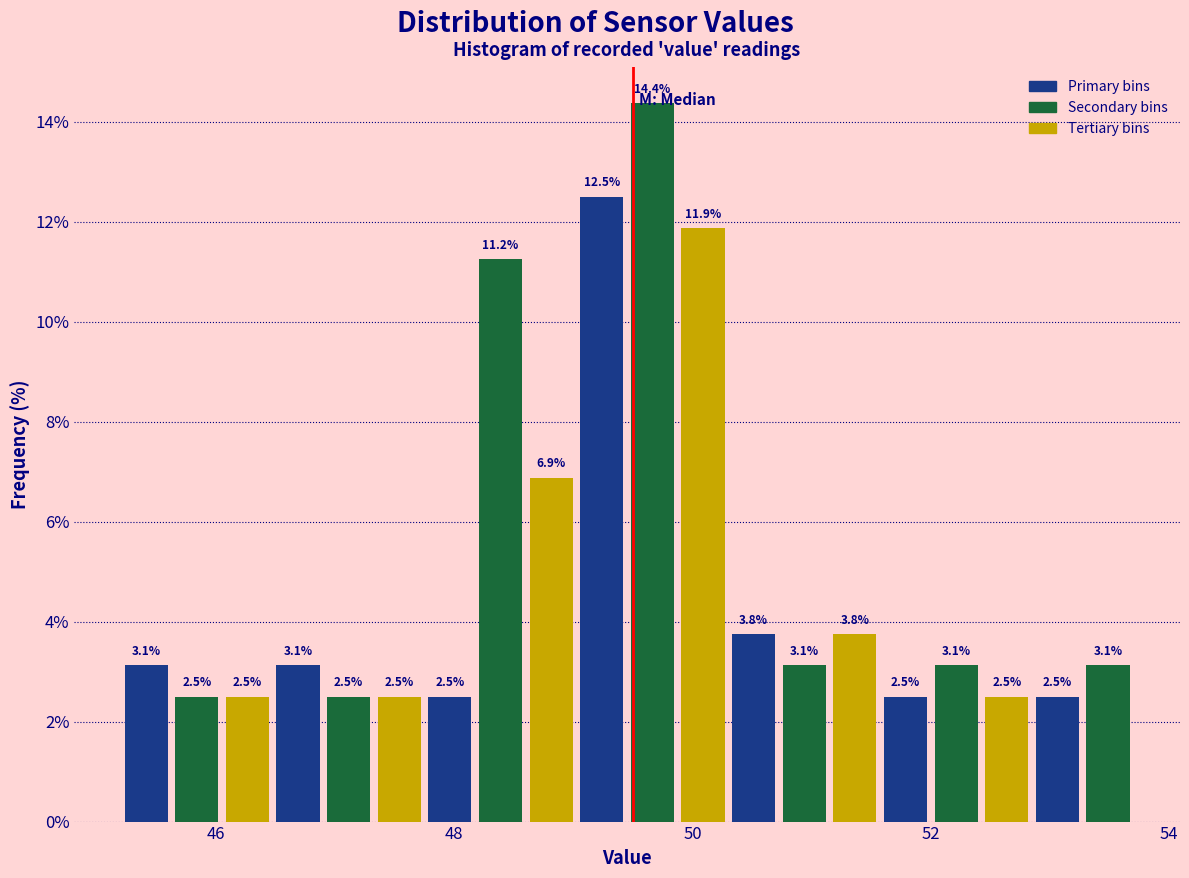

Read against the x-axis, roughly where is the centre of the tallest bar?

49.6